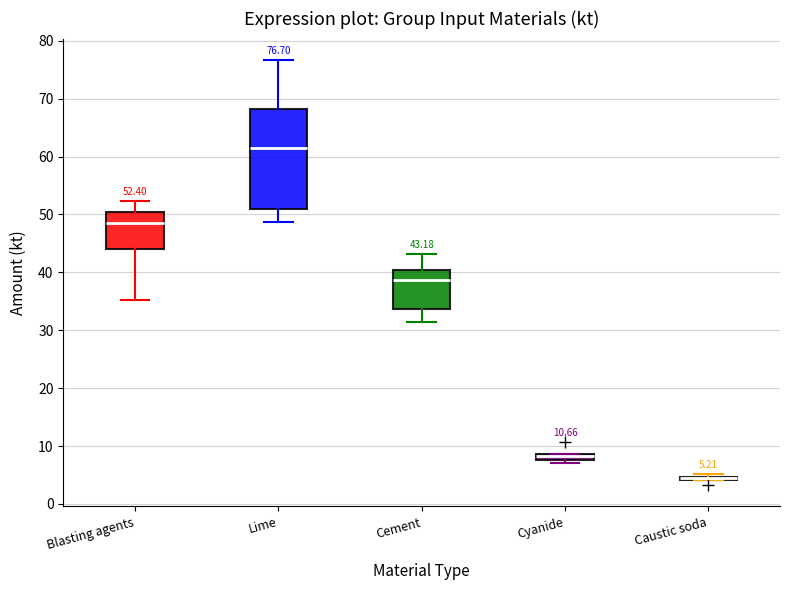

Comparing the boxes themselves (not the whiskers), which one is the tallest?

Lime